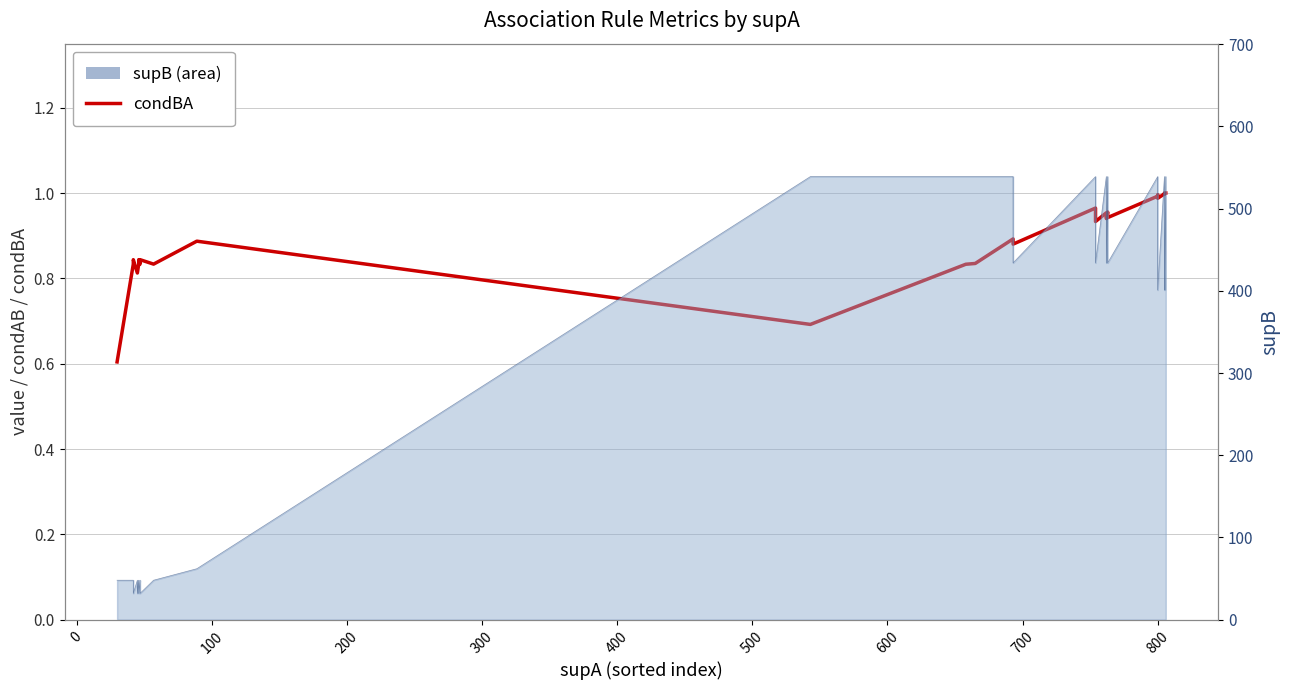

What is the sum of all values?

35.3